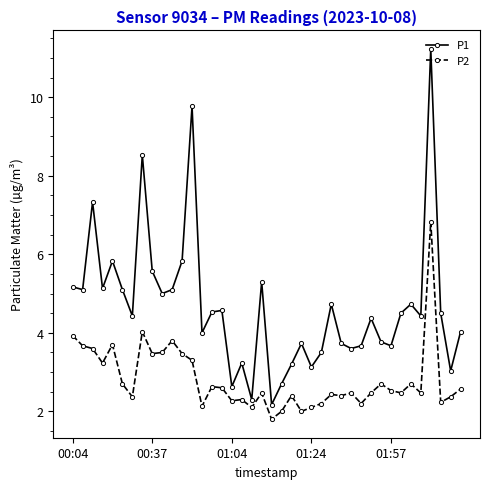

Which series has the largest range (max minus min)?

P1